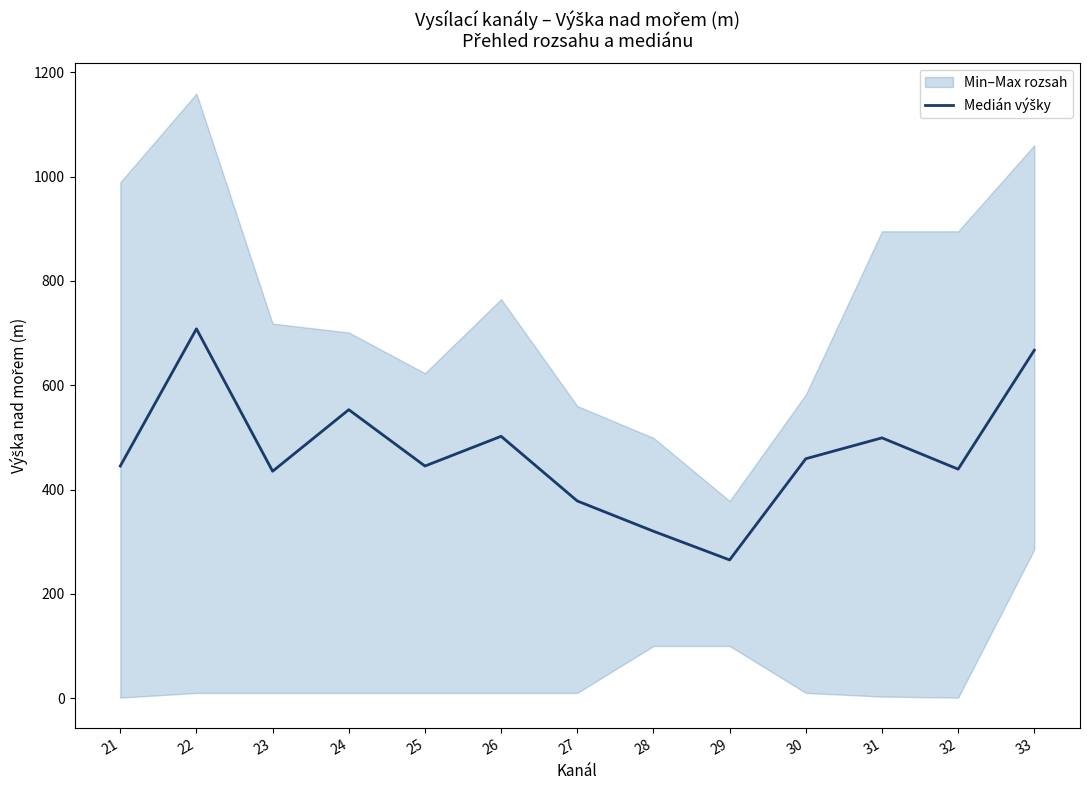

What is the smallest value displayed?

265